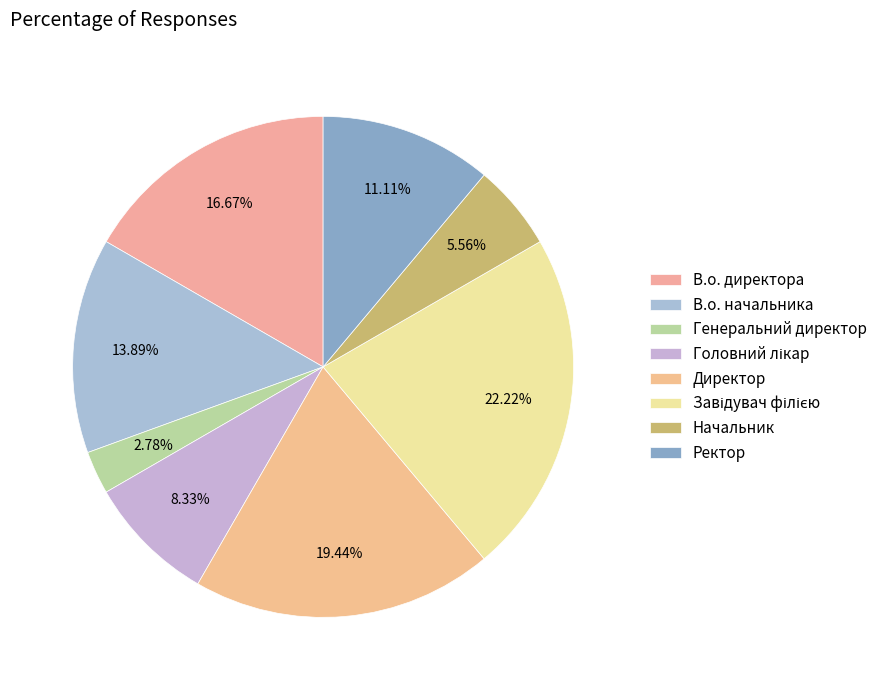

What percentage do В.о. начальника and Начальник together represent?

19.4%